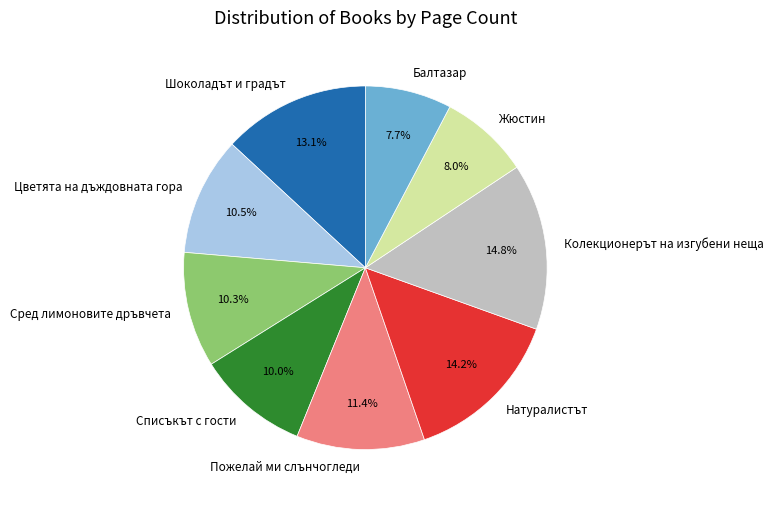

What percentage is NOT represented by Пожелай ми слънчогледи?

88.6%